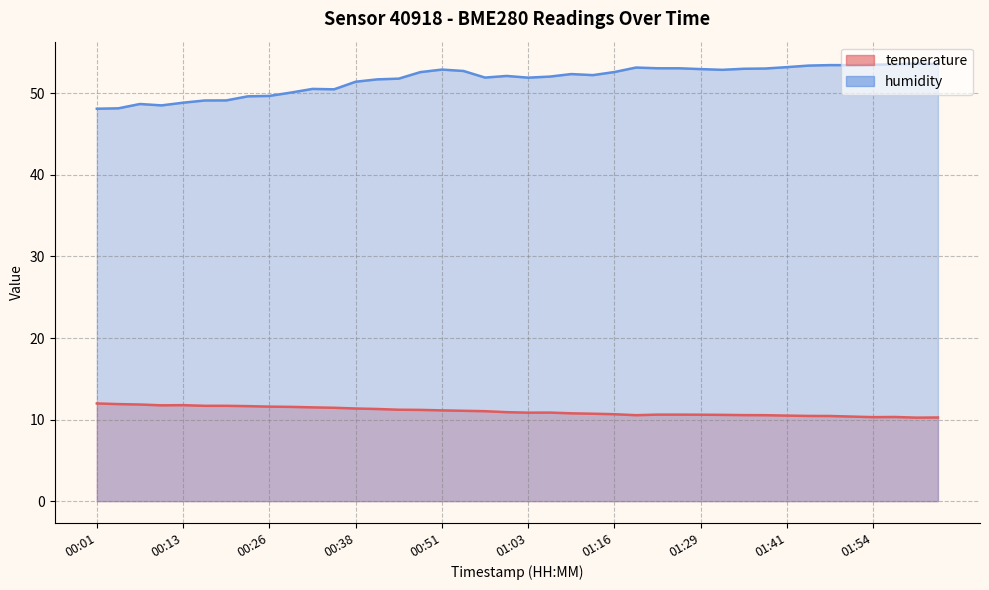

True or false: temperature and humidity cross at least once.

False